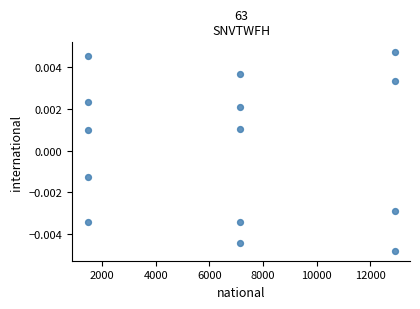

What is the range of X values (max minus min)?

11444.0